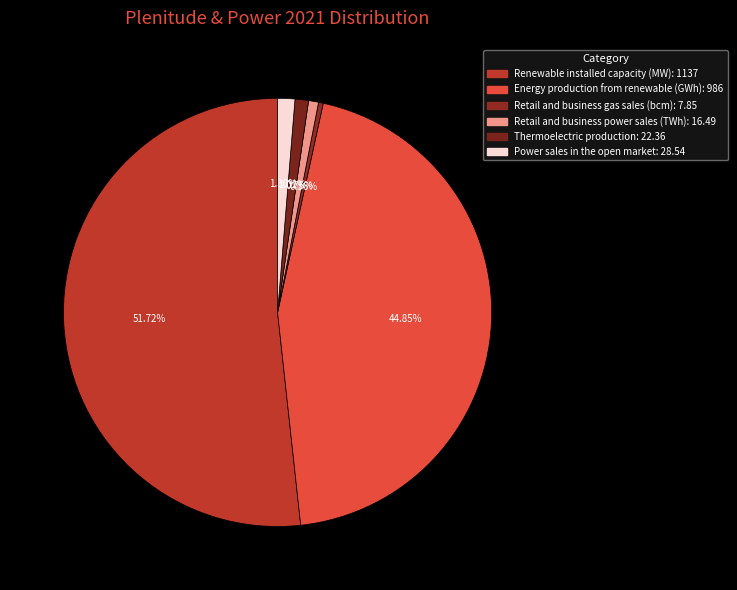

Which slice is the smallest?

Retail and business gas sales (bcm)